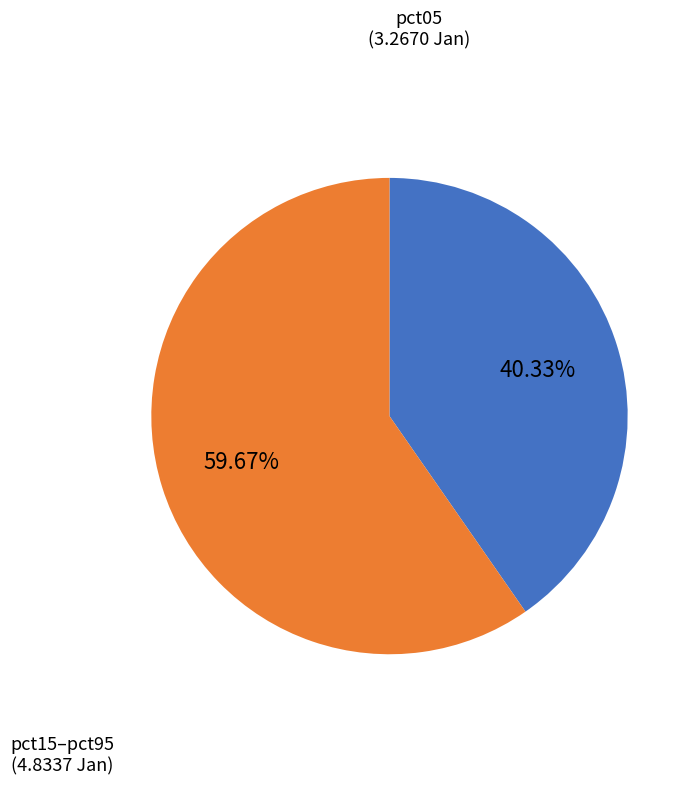

Is there any slice that represents more than half of the pie?

Yes